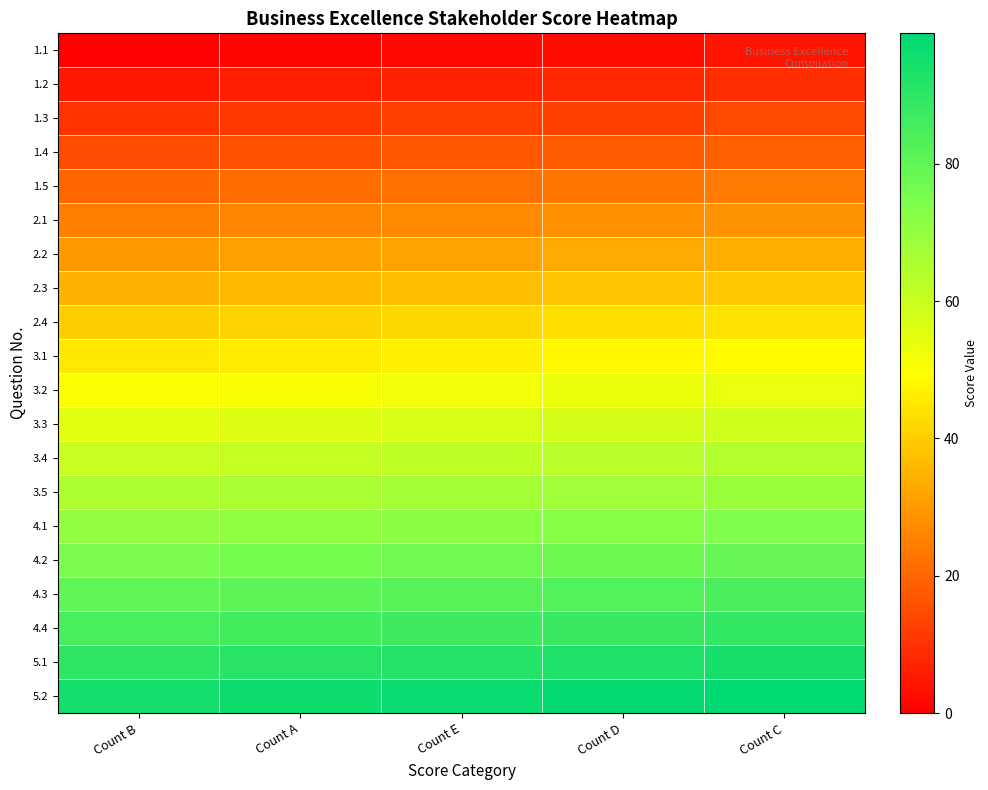

Reading left to right, list all the values displayed in this chart.

1.1: Count B=0	Count A=1	Count E=2	Count D=3	Count C=4
1.2: Count B=5	Count A=6	Count E=7	Count D=8	Count C=9
1.3: Count B=10	Count A=11	Count E=12	Count D=13	Count C=14
1.4: Count B=15	Count A=16	Count E=17	Count D=18	Count C=19
1.5: Count B=20	Count A=21	Count E=22	Count D=23	Count C=24
2.1: Count B=25	Count A=26	Count E=27	Count D=28	Count C=29
2.2: Count B=30	Count A=31	Count E=32	Count D=33	Count C=34
2.3: Count B=35	Count A=36	Count E=37	Count D=38	Count C=39
2.4: Count B=40	Count A=41	Count E=42	Count D=43	Count C=44
3.1: Count B=45	Count A=46	Count E=47	Count D=48	Count C=49
3.2: Count B=50	Count A=51	Count E=52	Count D=53	Count C=54
3.3: Count B=55	Count A=56	Count E=57	Count D=58	Count C=59
3.4: Count B=60	Count A=61	Count E=62	Count D=63	Count C=64
3.5: Count B=65	Count A=66	Count E=67	Count D=68	Count C=69
4.1: Count B=70	Count A=71	Count E=72	Count D=73	Count C=74
4.2: Count B=75	Count A=76	Count E=77	Count D=78	Count C=79
4.3: Count B=80	Count A=81	Count E=82	Count D=83	Count C=84
4.4: Count B=85	Count A=86	Count E=87	Count D=88	Count C=89
5.1: Count B=90	Count A=91	Count E=92	Count D=93	Count C=94
5.2: Count B=95	Count A=96	Count E=97	Count D=98	Count C=99